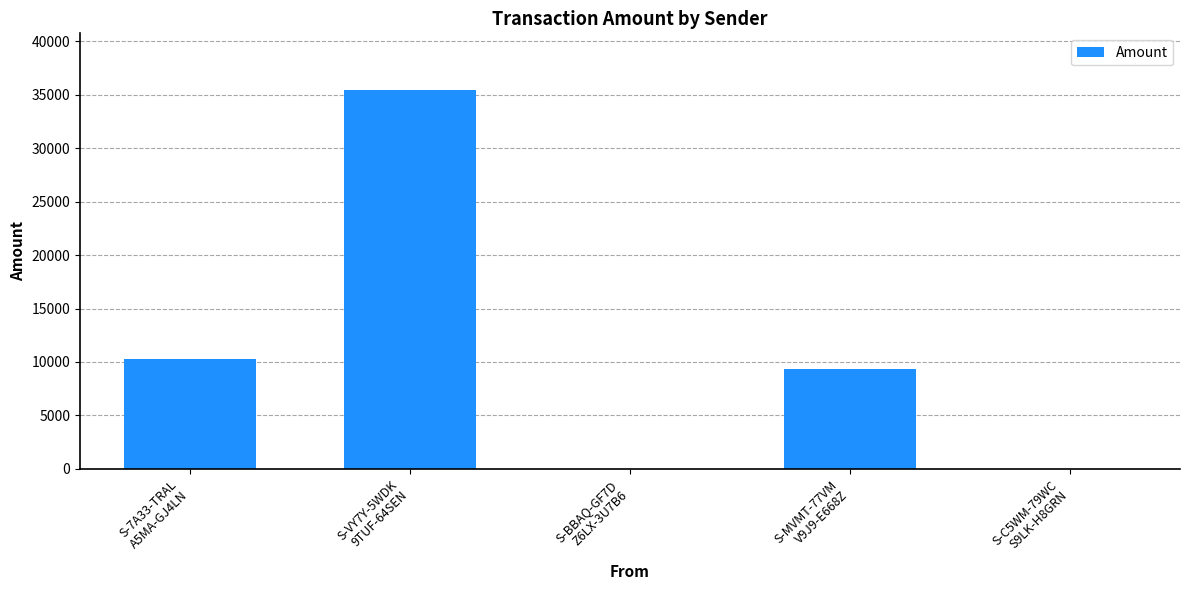

What is the sum of all values?

55040.5